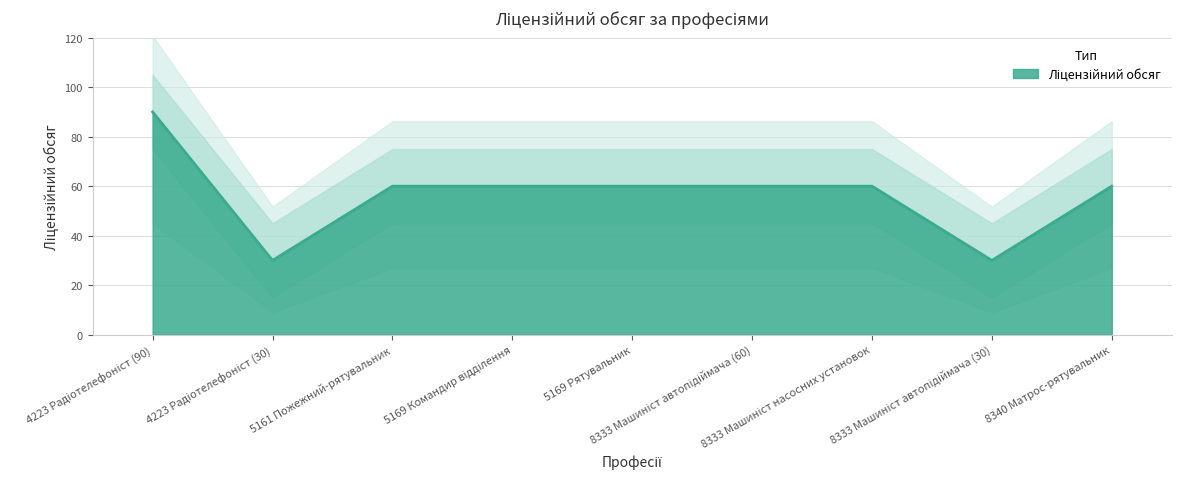

The chart shows a value of 87 at 5161 Пожежний-рятувальник. True or false?

False